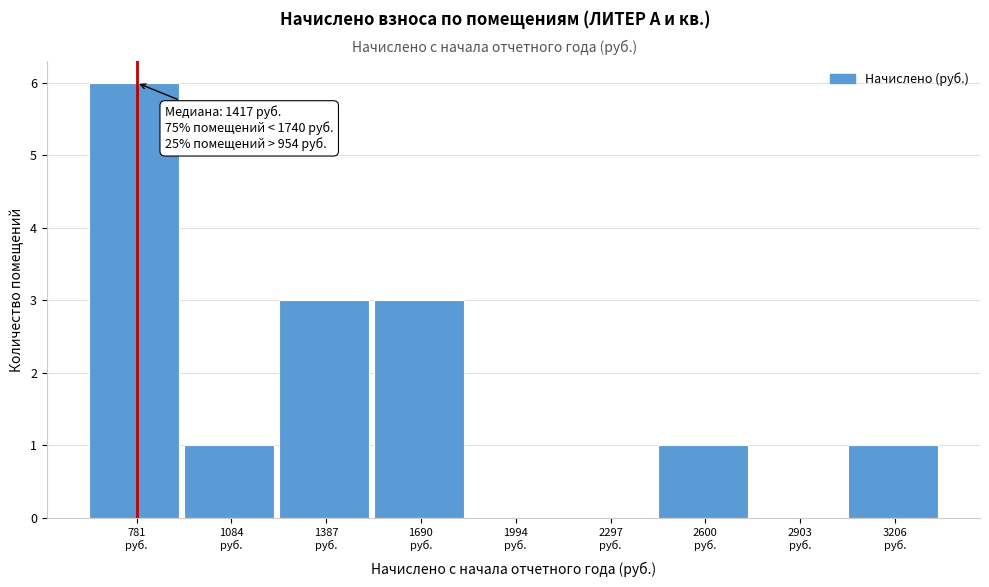

What is the maximum value shown in the chart?

6